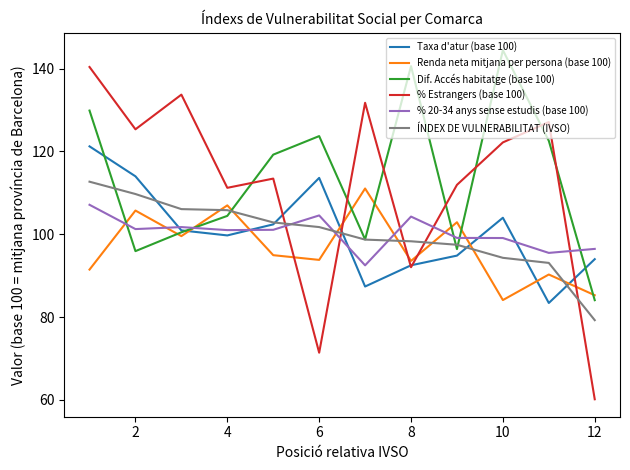

What is the highest value of the Taxa d'atur (base 100) series?

121.2